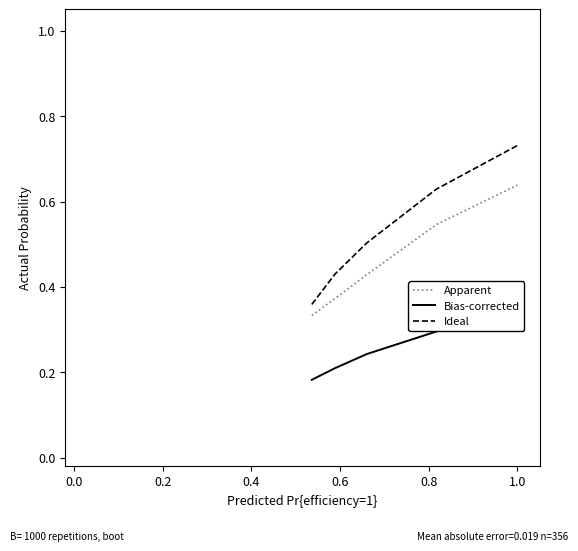

What is the minimum value for Apparent?

0.3